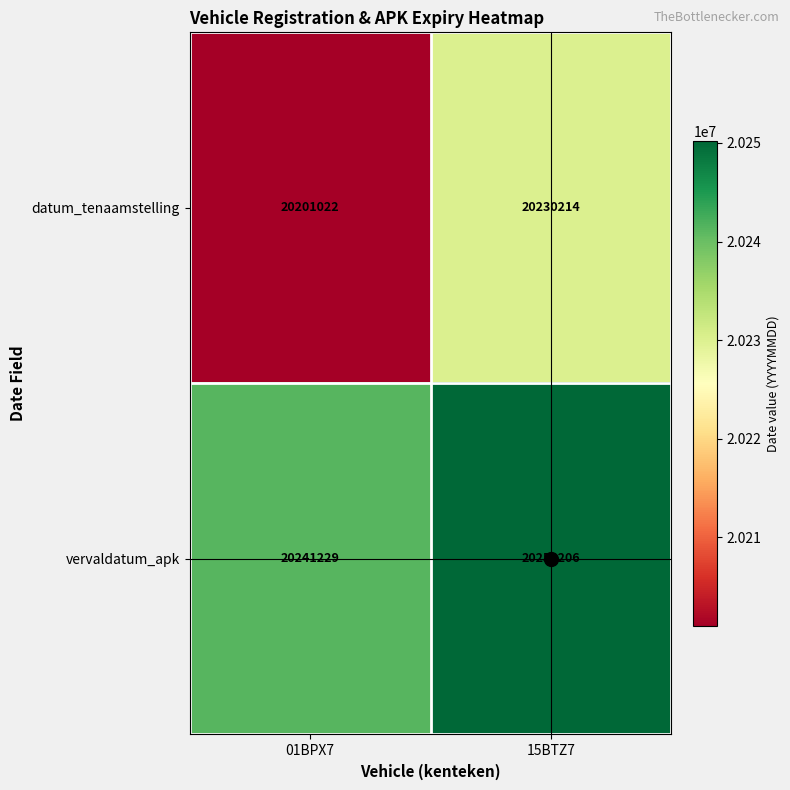

List the series in order of their overall mean, highest first.

vervaldatum_apk, datum_tenaamstelling